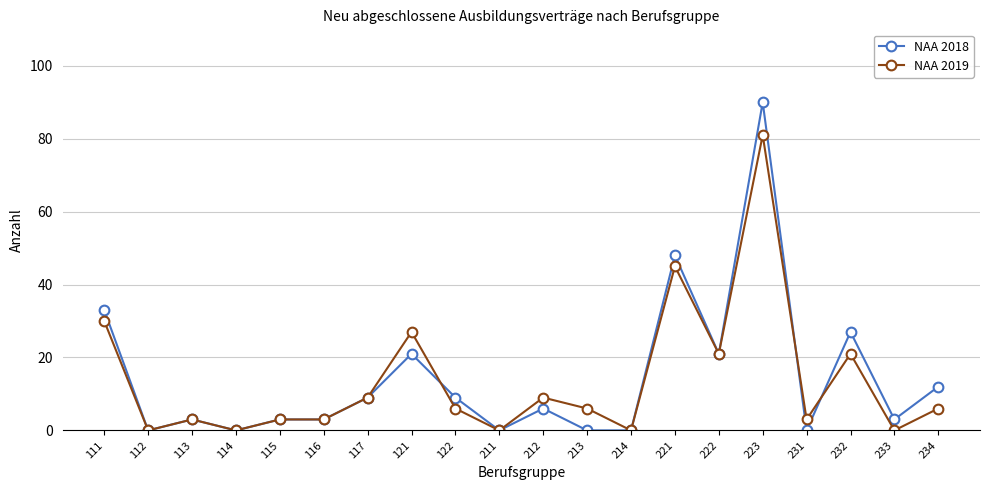

Reading right to left, list all the values displayed in this chart.

NAA 2018: 234=12	233=3	232=27	231=0	223=90	222=21	221=48	214=0	213=0	212=6	211=0	122=9	121=21	117=9	116=3	115=3	114=0	113=3	112=0	111=33
NAA 2019: 234=6	233=0	232=21	231=3	223=81	222=21	221=45	214=0	213=6	212=9	211=0	122=6	121=27	117=9	116=3	115=3	114=0	113=3	112=0	111=30